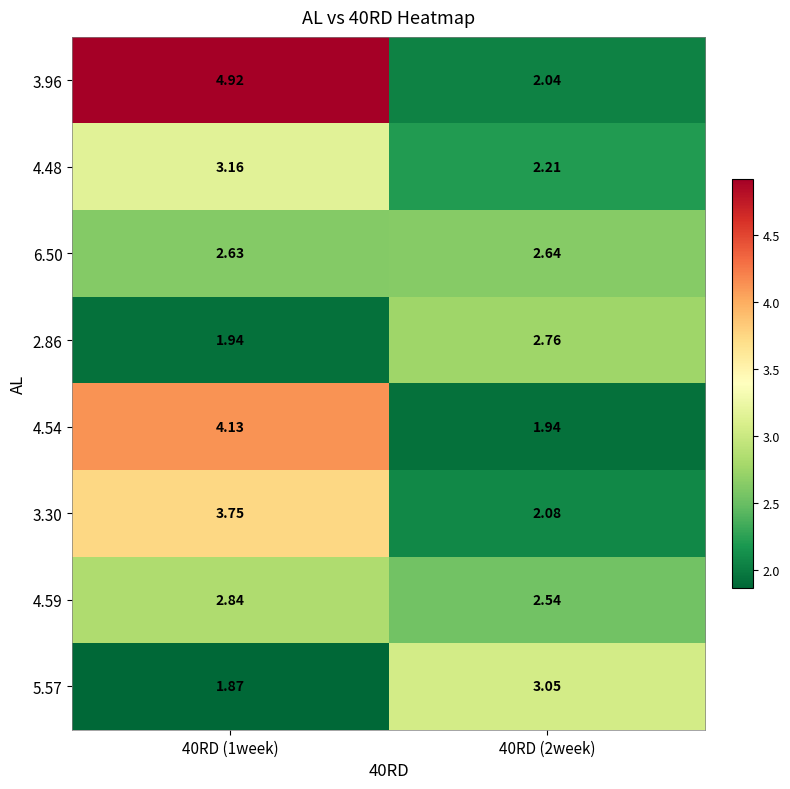

What is the total value across all series at 40RD (1week)?

25.2